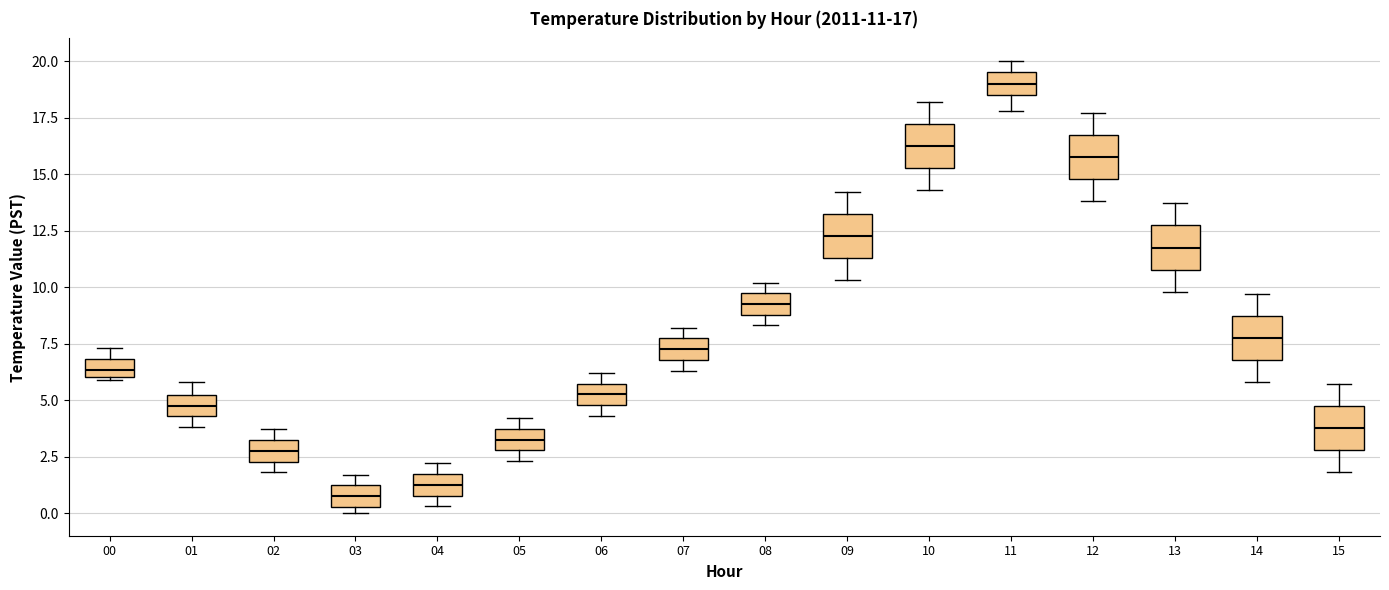

Which box's median line is the lowest?

03